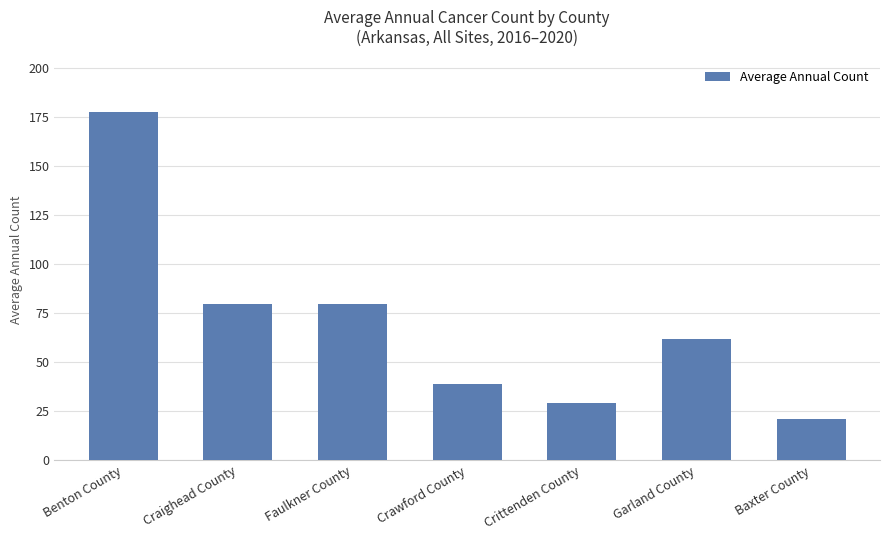

How many values are below 62?

3